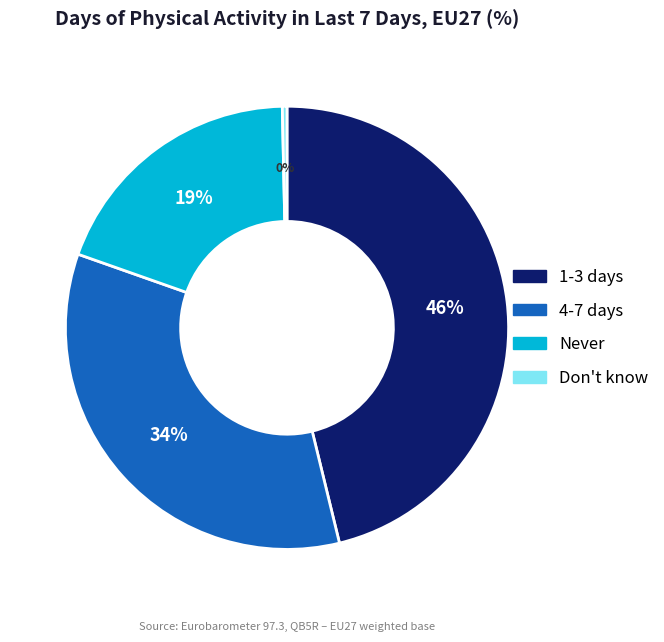

Count the number of slices in the pie.

4